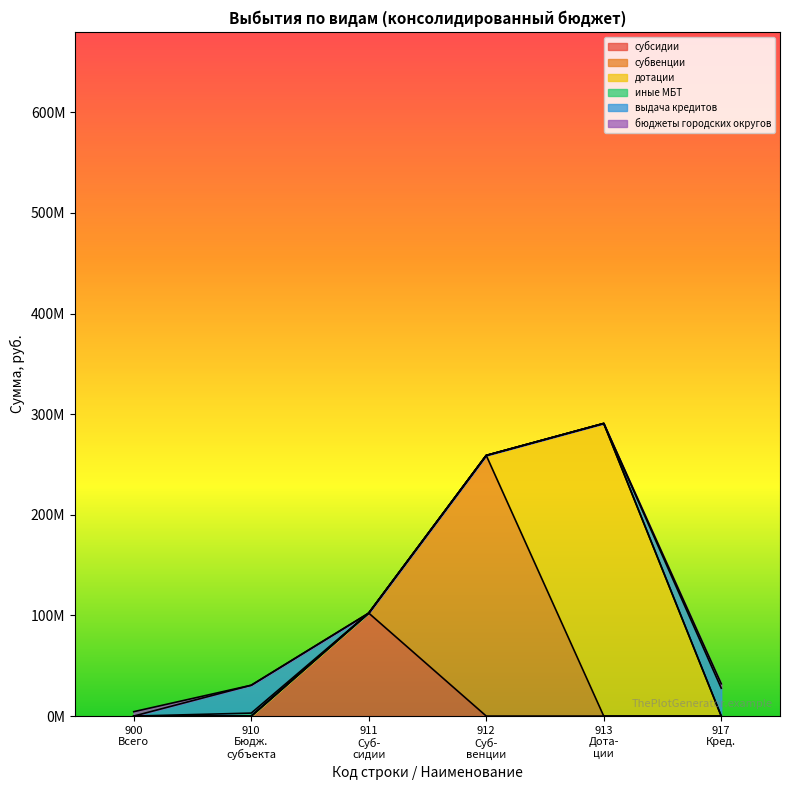

How many times do выдача бюджетных кредитов and Бюджеты городских округов cross each other?

1